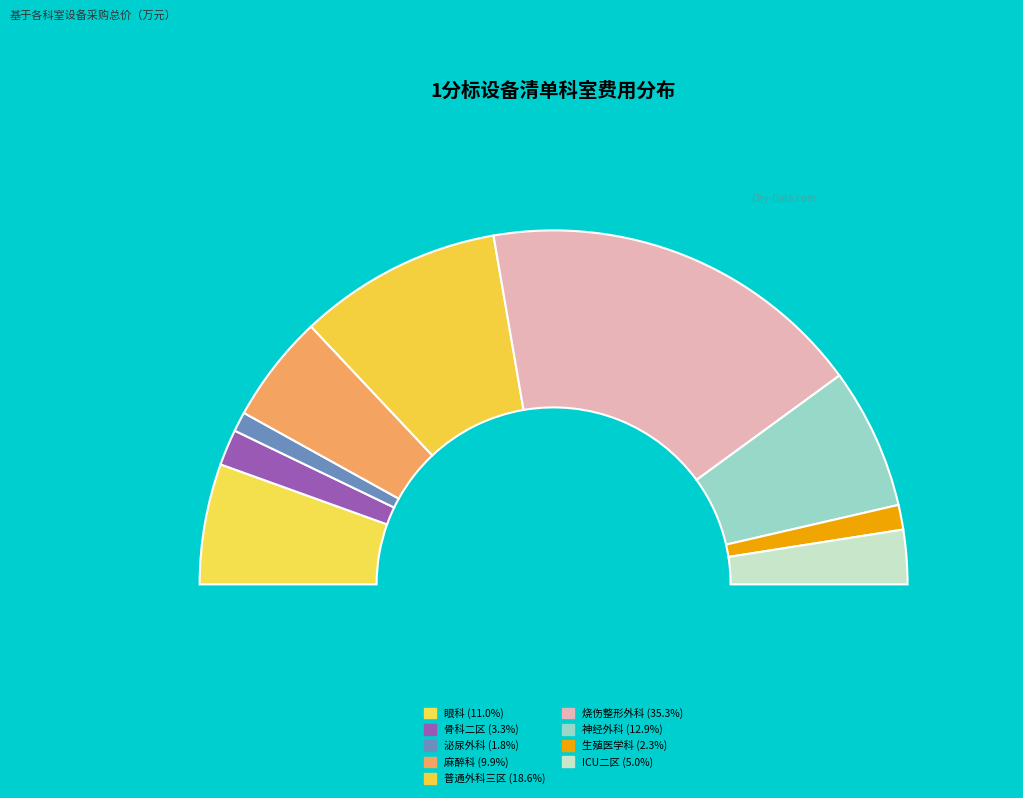

Do 烧伤整形外科 and 普通外科三区 together represent more than half of the pie?

Yes